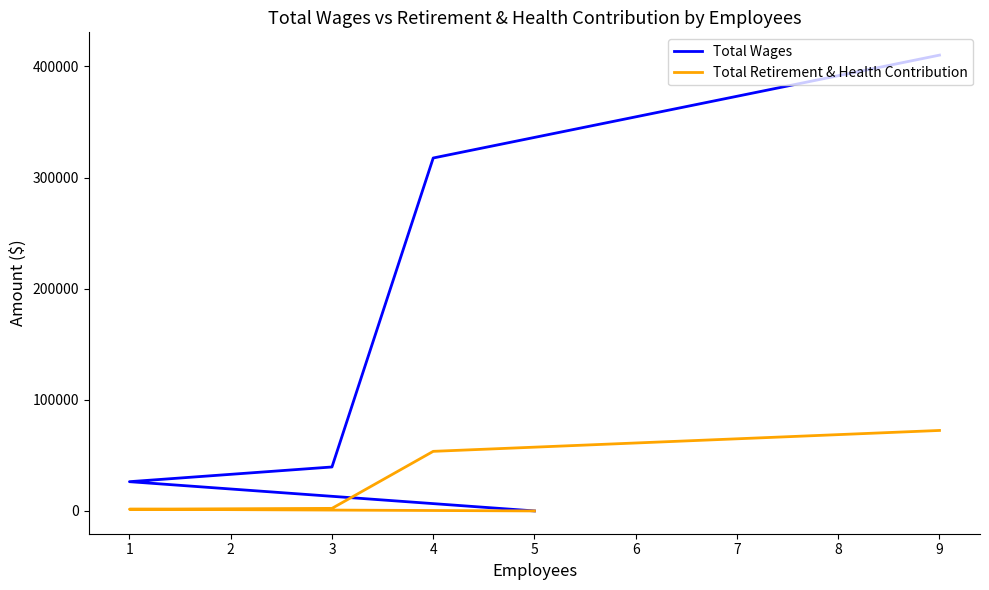

True or false: Total Retirement & Health Contribution and Total Wages intersect in this chart.

False